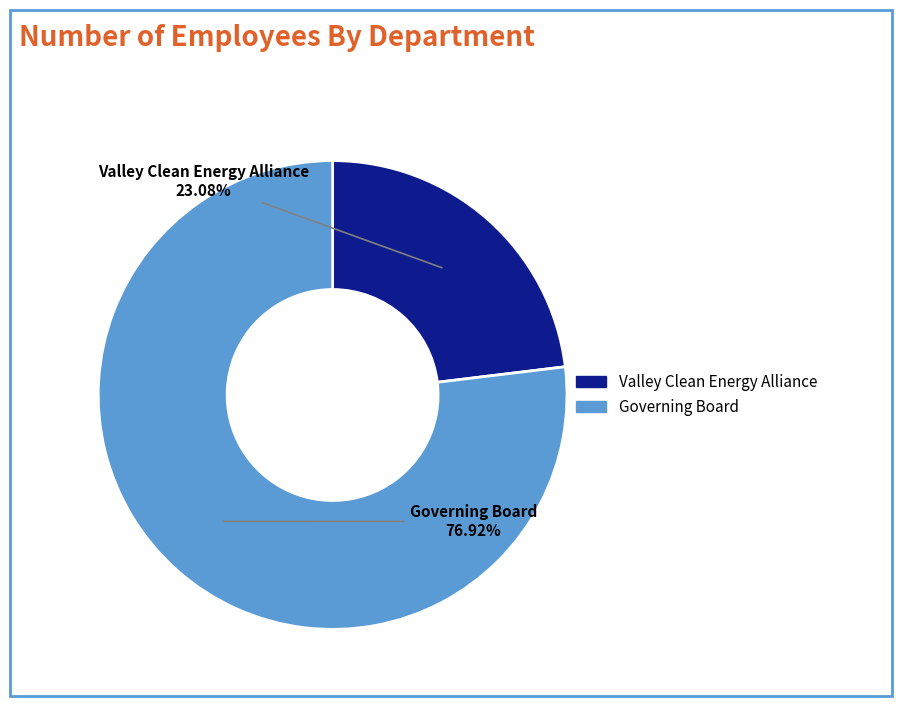

To the nearest percent, what percentage of the pie is Governing Board?

77%